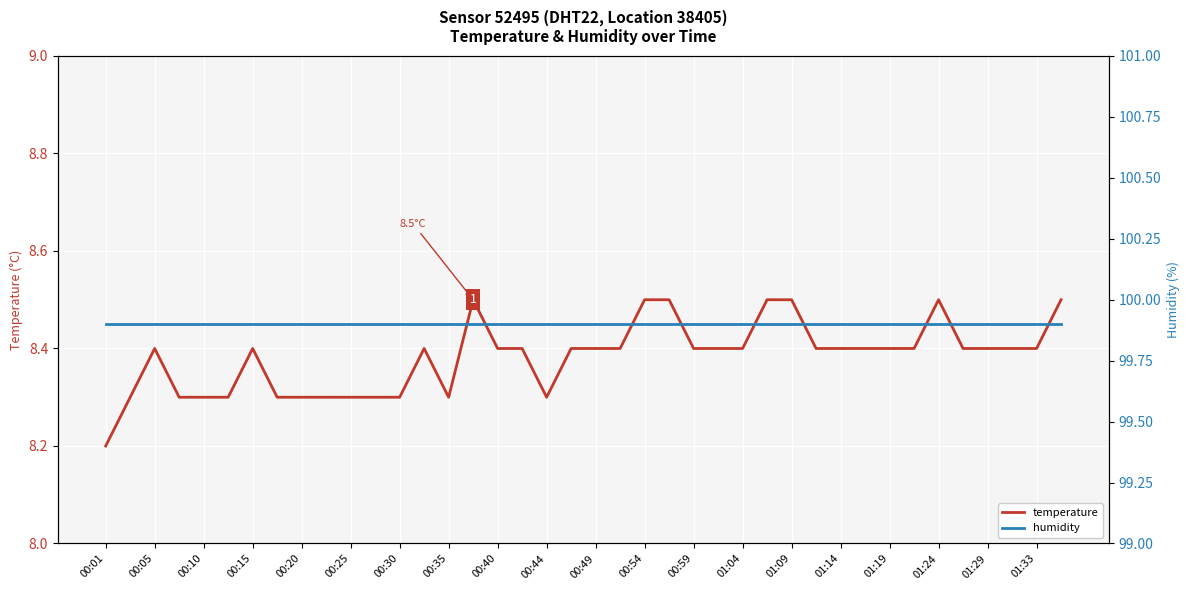

Is it true that temperature equals 14.9 at 00:59?

False